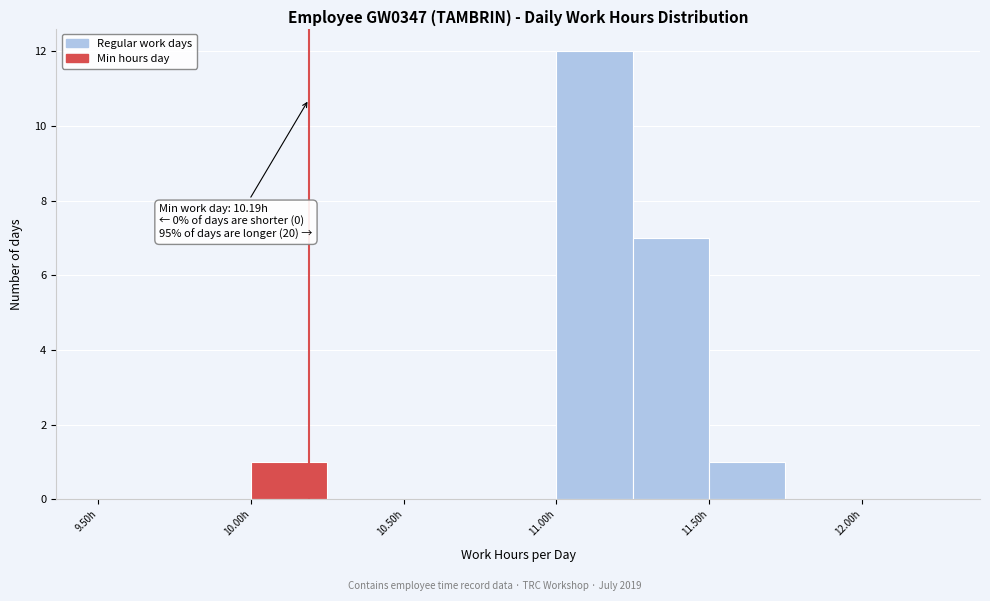

Over which range of the x-axis is the bar tallest?

11.00 to 11.25